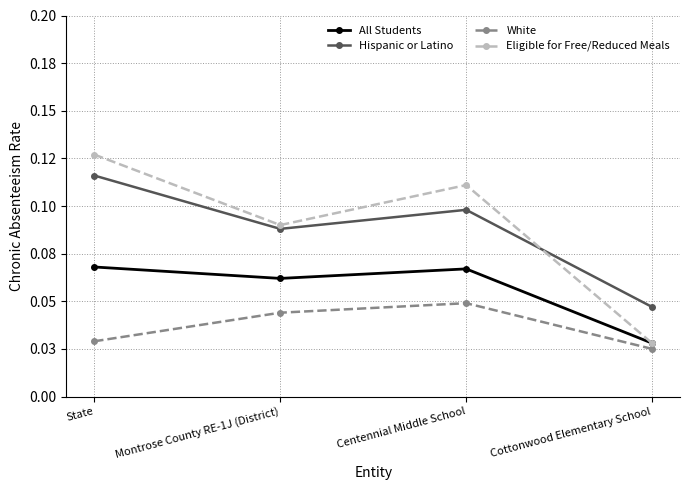

Which series has the widest spread of values?

Eligible for Free/Reduced Meals